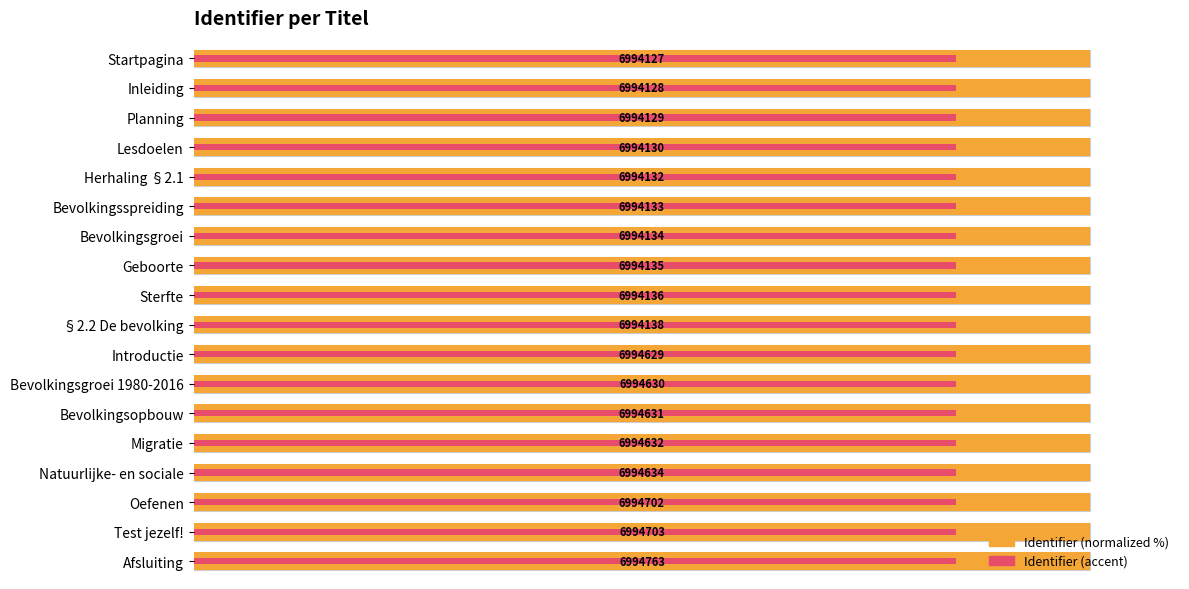

Between Herhaling §2.1 and Bevolkingsgroei, which series saw the biggest shift?

Identifier (normalized %)